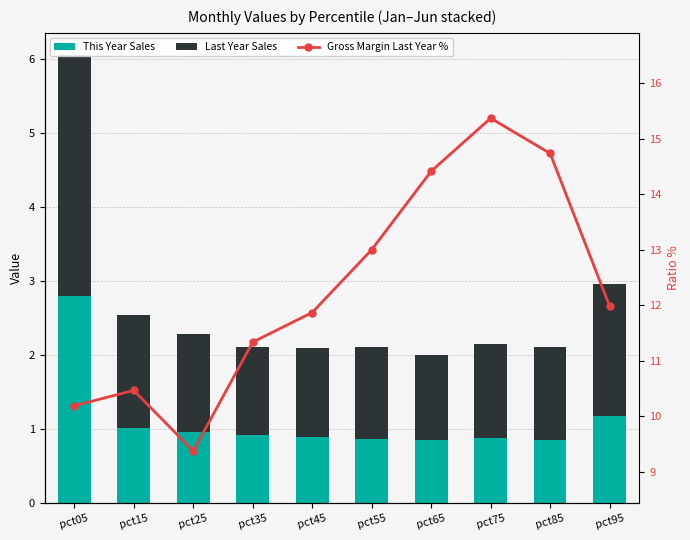

List the series in order of their peak value, lowest first.

This Year Sales, Last Year Sales, Gross Margin Last Year %